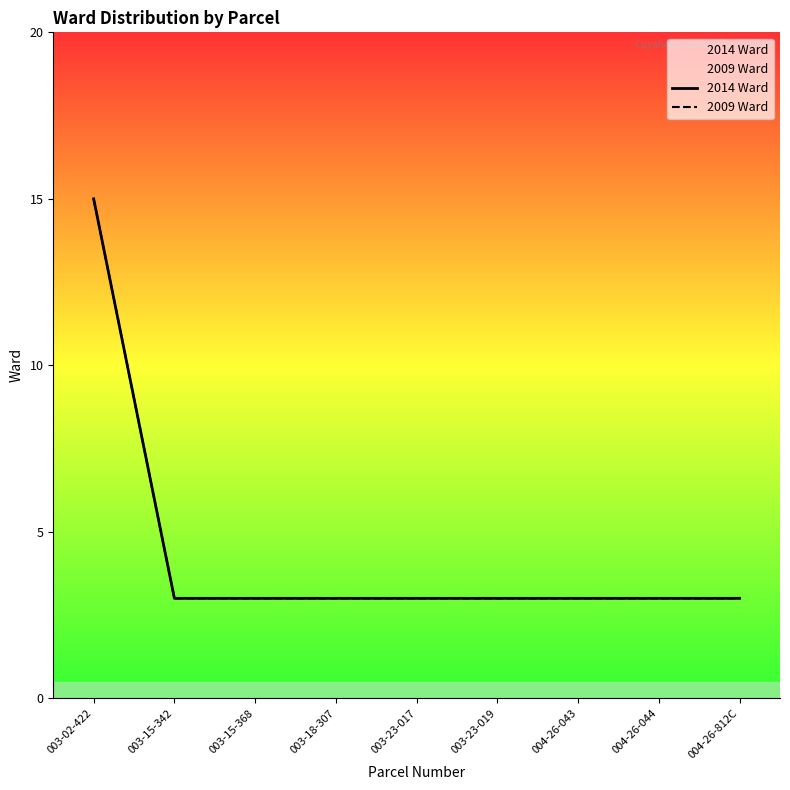

True or false: 2009 Ward and 2014 Ward intersect in this chart.

False